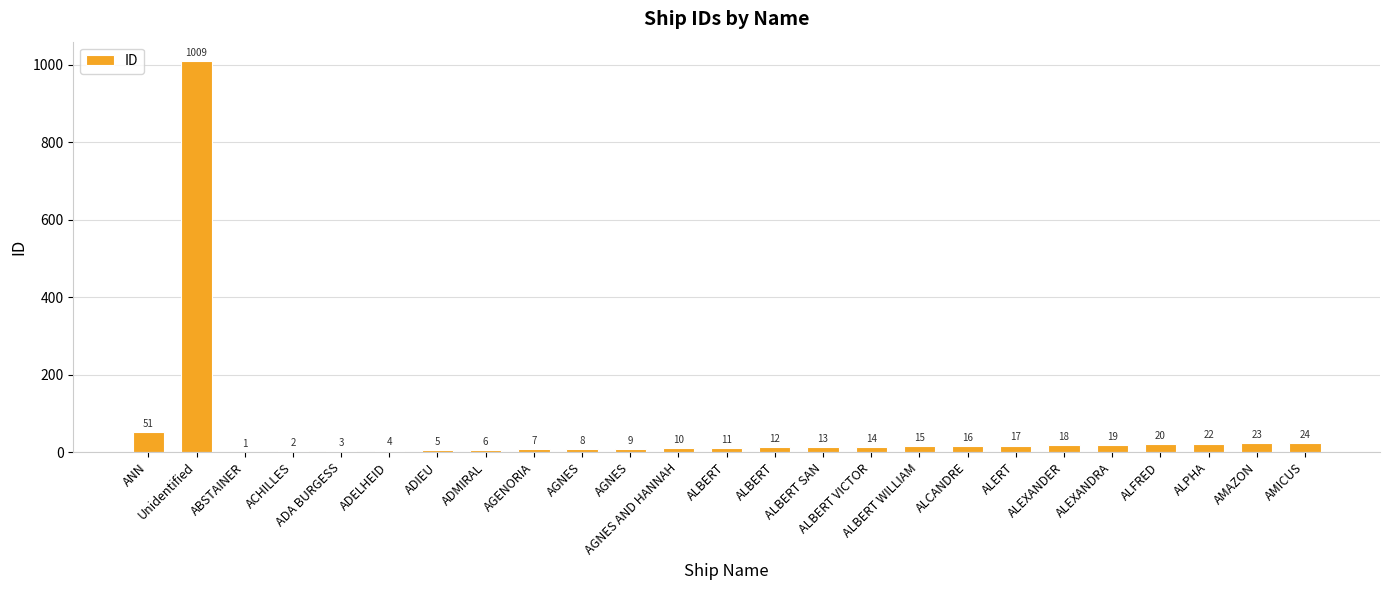

True or false: the data shows 20 at ALBERT SAN.

False